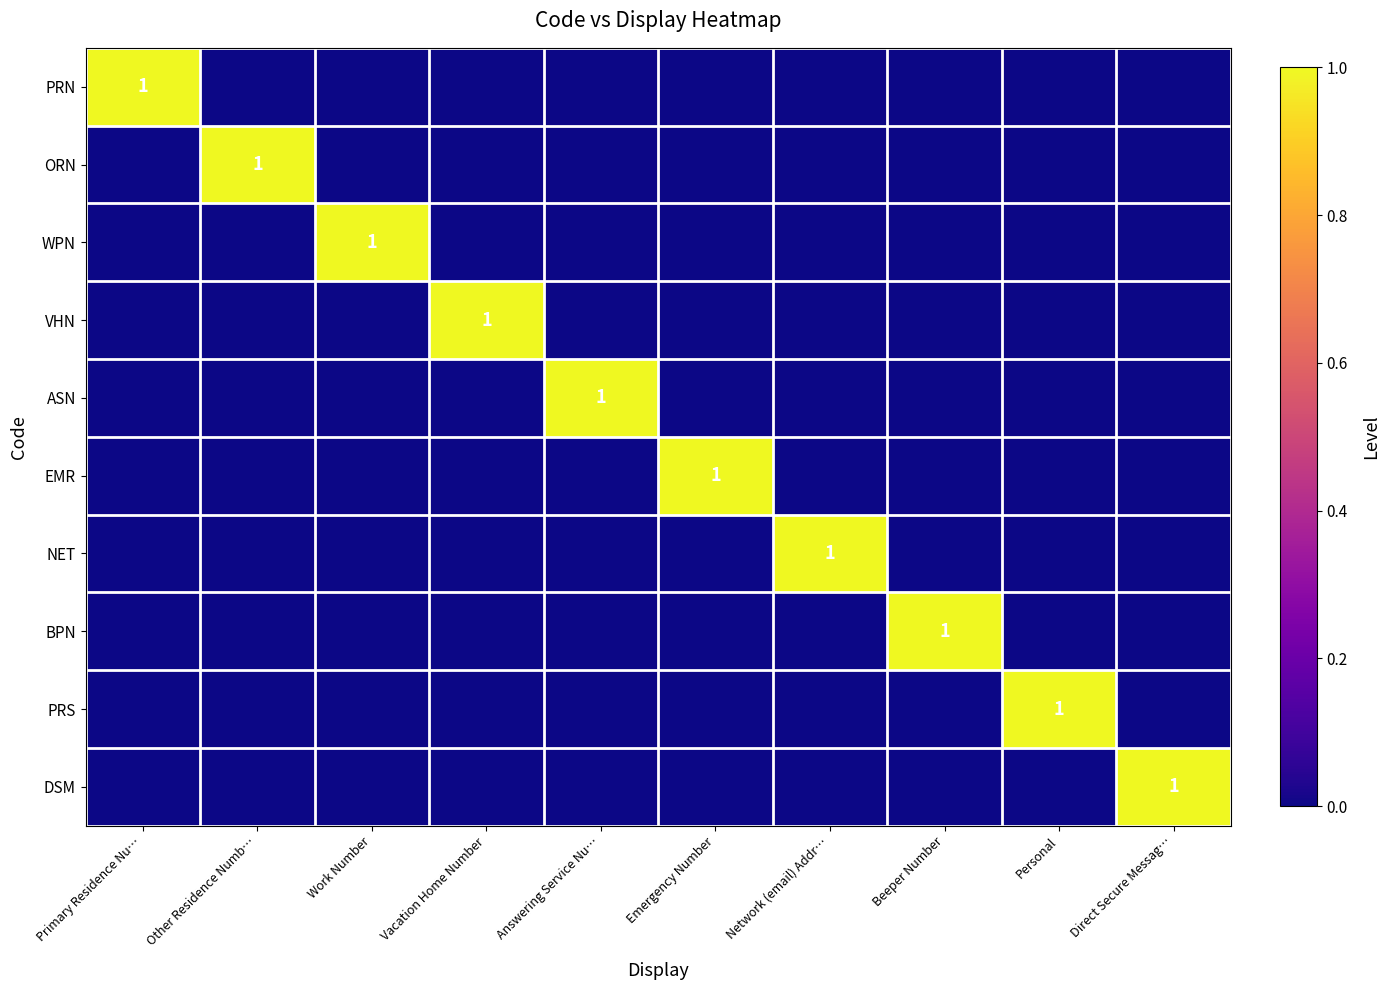

The ORN series shows 1 at Other Residence Numb…. True or false?

True